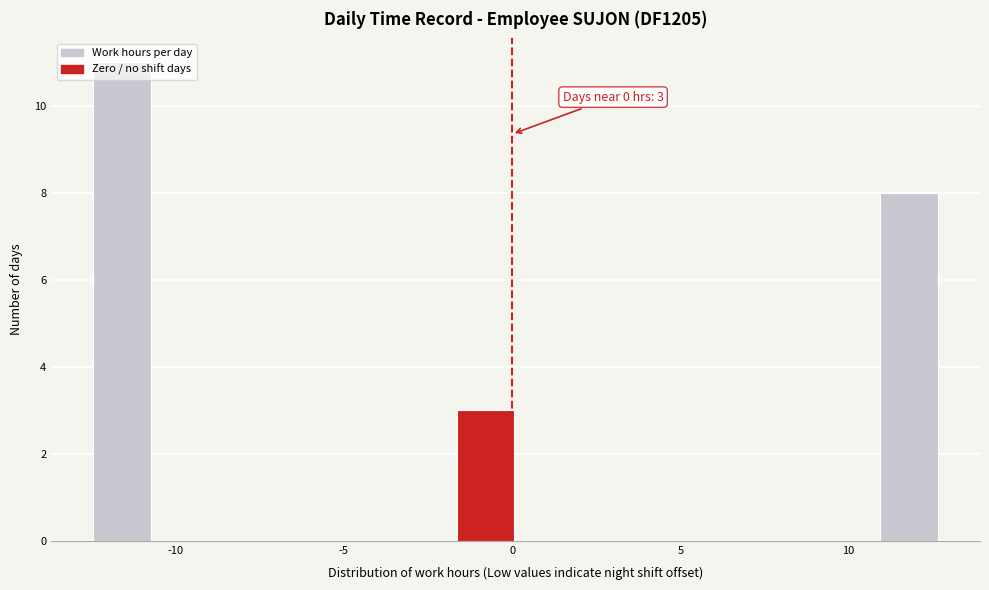

Around what value on the x-axis is the tallest bar? Give the approximate position of its centre, as read against the axis.

-11.5